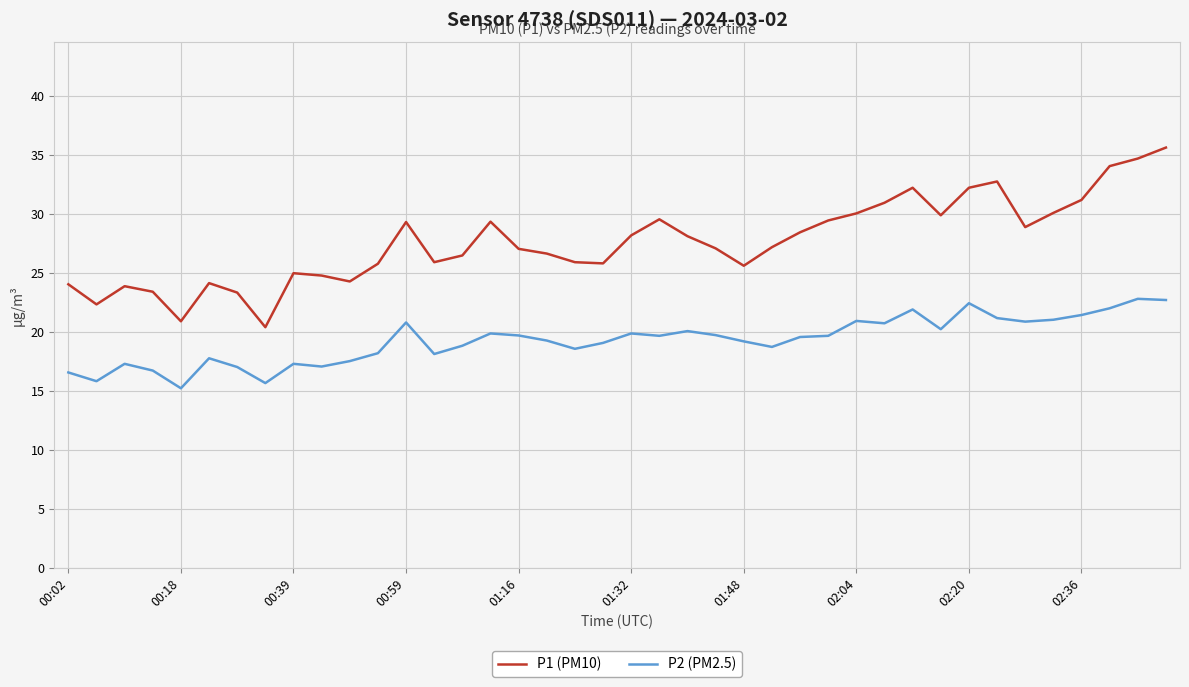

What is the difference between the maximum and minimum values in the P1 (PM10) series?

15.2